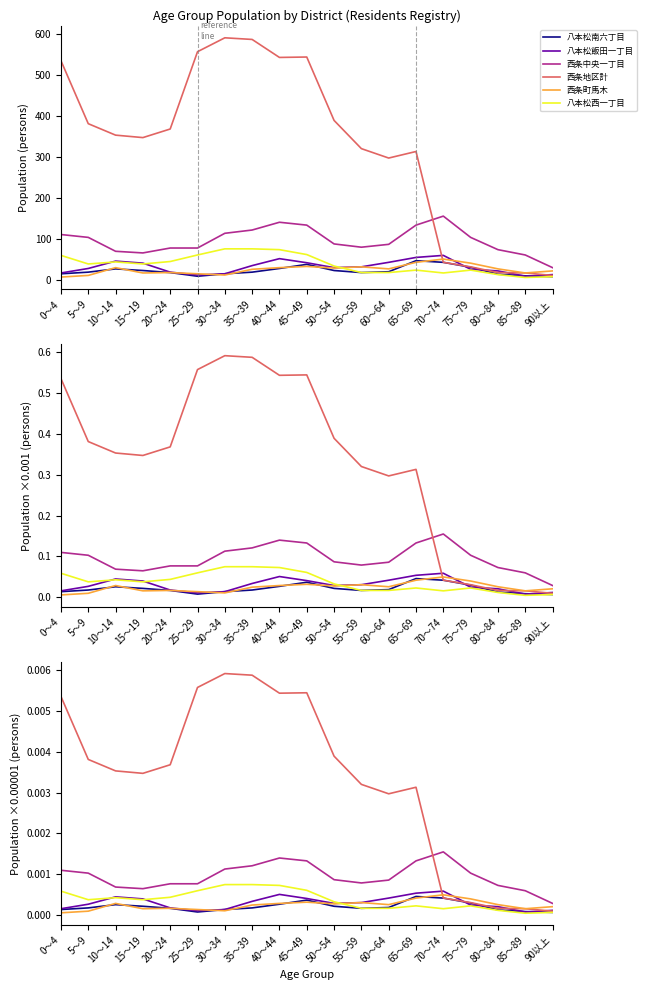

True or false: 八本松南六丁目 and 八本松飯田一丁目 intersect in this chart.

True